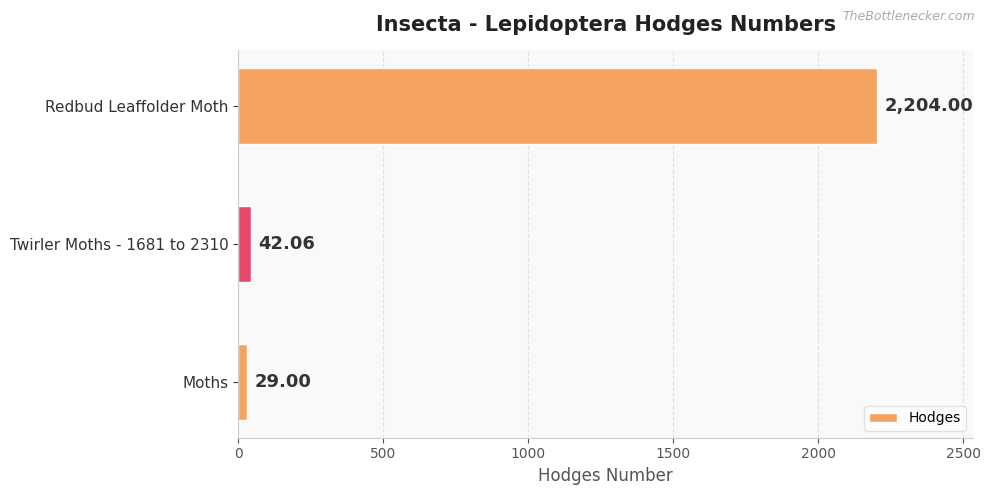

Rank the categories by value from highest to lowest.

Redbud Leaffolder Moth, Twirler Moths - 1681 to 2310, Moths